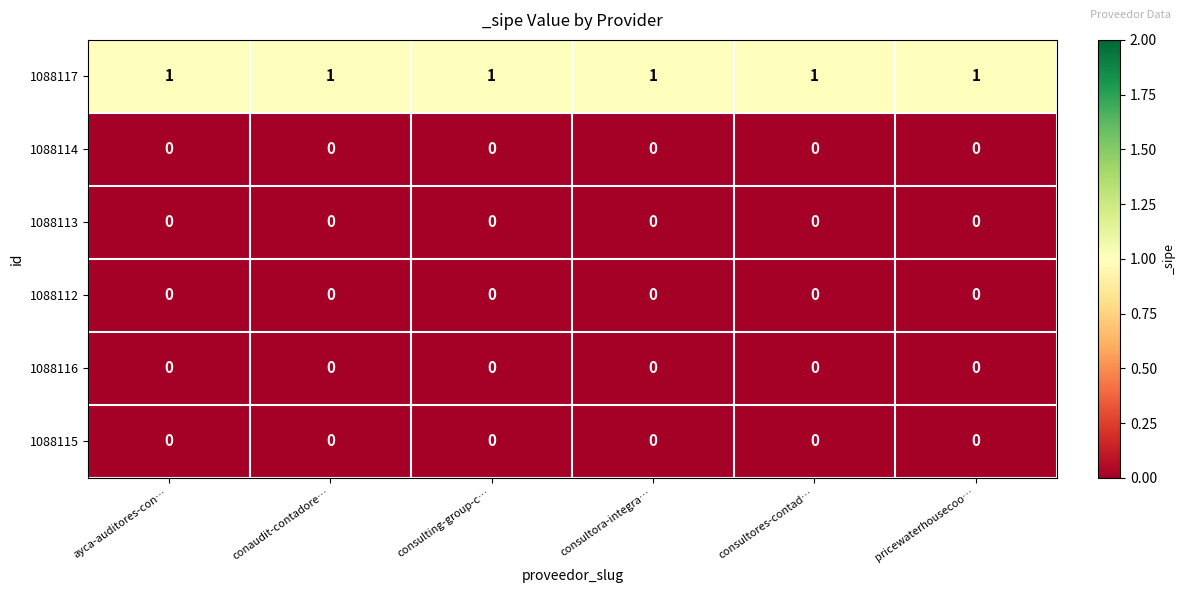

At how many categories does at least one series exceed 0?

6